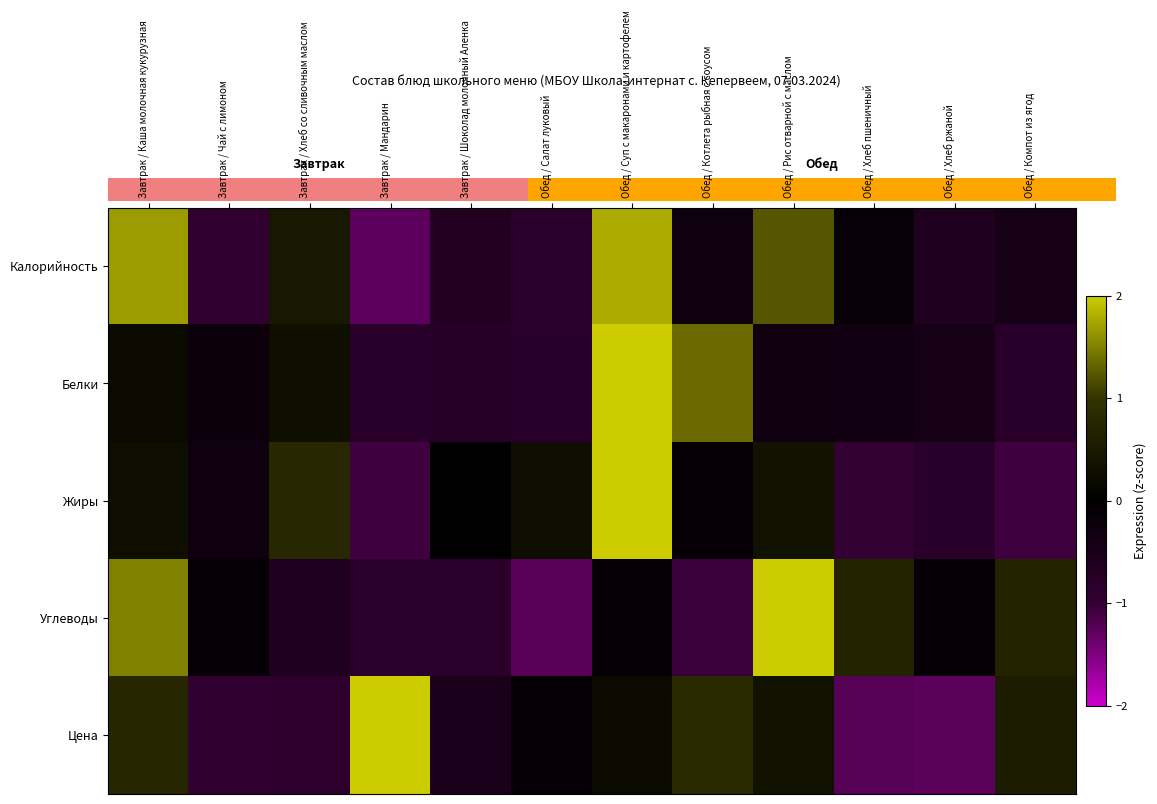

Reading left to right, list all the values displayed in this chart.

Калорийность: Завтрак / Каша молочная кукурузная=1.7	Завтрак / Чай с лимоном=-0.9	Завтрак / Хлеб со сливочным маслом=0.5	Завтрак / Мандарин=-1.3	Завтрак / Шоколад молочный Аленка=-0.7	Обед / Салат луковый=-0.8	Обед / Суп с макаронами и картофелем=1.8	Обед / Котлета рыбная с соусом=-0.3	Обед / Рис отварной с маслом=1.2	Обед / Хлеб пшеничный=-0.2	Обед / Хлеб ржаной=-0.6	Обед / Компот из ягод=-0.4
Белки: Завтрак / Каша молочная кукурузная=0.2	Завтрак / Чай с лимоном=-0.2	Завтрак / Хлеб со сливочным маслом=0.3	Завтрак / Мандарин=-0.8	Завтрак / Шоколад молочный Аленка=-0.8	Обед / Салат луковый=-0.8	Обед / Суп с макаронами и картофелем=2.7	Обед / Котлета рыбная с соусом=1.3	Обед / Рис отварной с маслом=-0.3	Обед / Хлеб пшеничный=-0.3	Обед / Хлеб ржаной=-0.4	Обед / Компот из ягод=-0.8
Жиры: Завтрак / Каша молочная кукурузная=0.3	Завтрак / Чай с лимоном=-0.3	Завтрак / Хлеб со сливочным маслом=0.8	Завтрак / Мандарин=-1.1	Завтрак / Шоколад молочный Аленка=-0.0	Обед / Салат луковый=0.3	Обед / Суп с макаронами и картофелем=2.7	Обед / Котлета рыбная с соусом=-0.1	Обед / Рис отварной с маслом=0.4	Обед / Хлеб пшеничный=-1.0	Обед / Хлеб ржаной=-0.8	Обед / Компот из ягод=-1.1
Углеводы: Завтрак / Каша молочная кукурузная=1.5	Завтрак / Чай с лимоном=-0.1	Завтрак / Хлеб со сливочным маслом=-0.6	Завтрак / Мандарин=-0.8	Завтрак / Шоколад молочный Аленка=-0.8	Обед / Салат луковый=-1.2	Обед / Суп с макаронами и картофелем=-0.1	Обед / Котлета рыбная с соусом=-1.0	Обед / Рис отварной с маслом=2.1	Обед / Хлеб пшеничный=0.7	Обед / Хлеб ржаной=-0.1	Обед / Компот из ягод=0.7
Цена: Завтрак / Каша молочная кукурузная=0.8	Завтрак / Чай с лимоном=-0.9	Завтрак / Хлеб со сливочным маслом=-0.9	Завтрак / Мандарин=2.3	Завтрак / Шоколад молочный Аленка=-0.5	Обед / Салат луковый=-0.1	Обед / Суп с макаронами и картофелем=0.2	Обед / Котлета рыбная с соусом=0.8	Обед / Рис отварной с маслом=0.3	Обед / Хлеб пшеничный=-1.2	Обед / Хлеб ржаной=-1.3	Обед / Компот из ягод=0.6